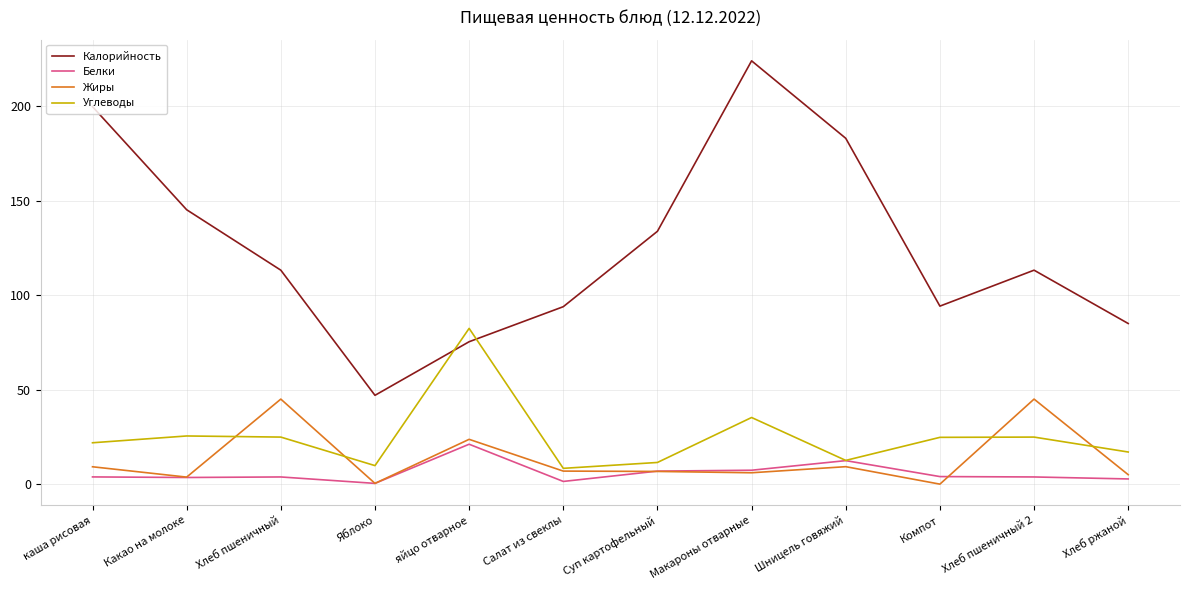

True or false: Калорийность and Белки cross at least once.

False